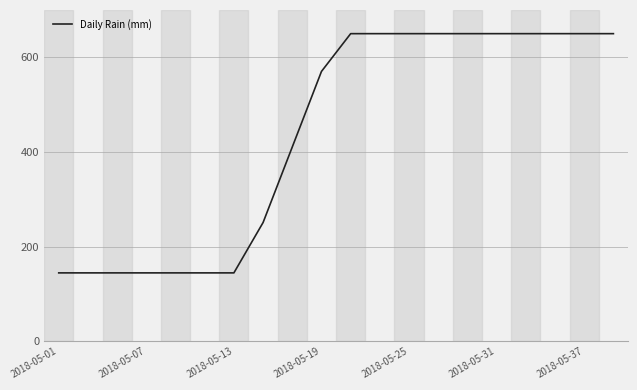

What is the smallest value displayed?

144.4